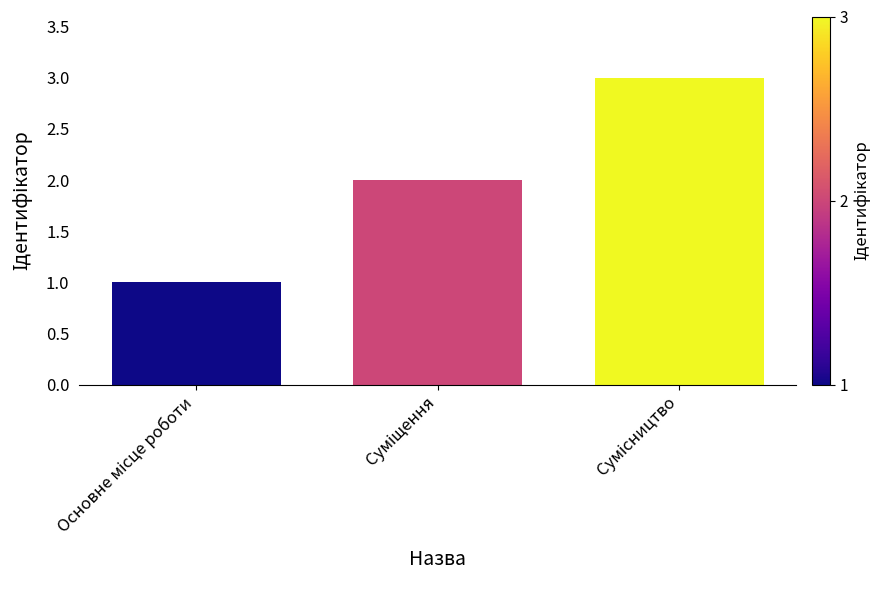

What is the greatest value displayed?

3